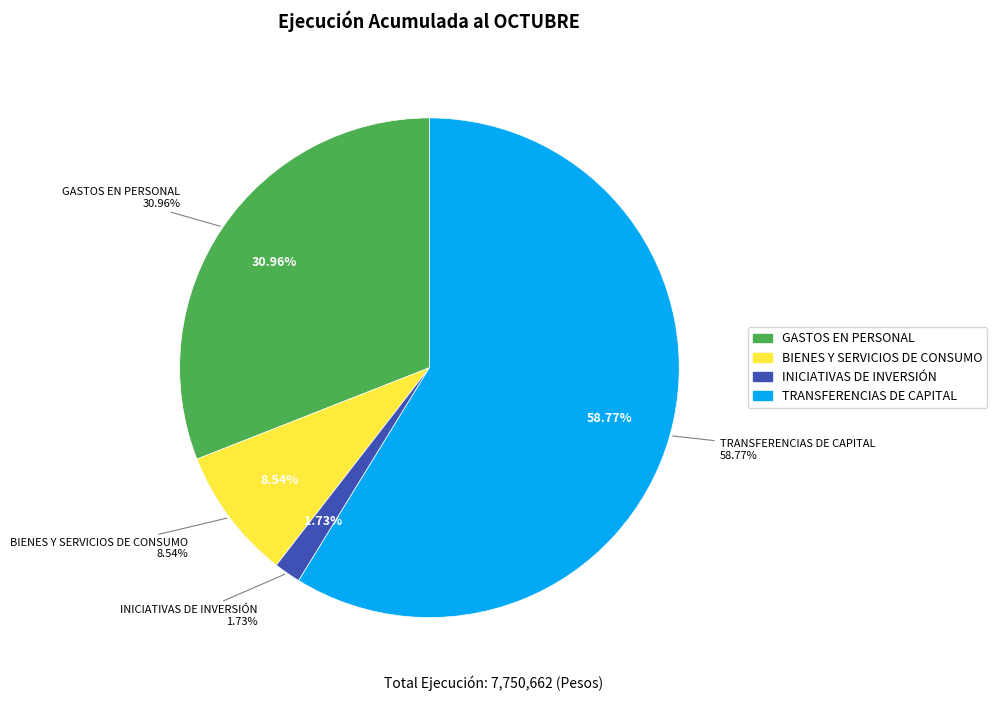

Combined, do ADQUISICIÓN DE ACTIVOS NO FINANCIEROS and GASTOS EN PERSONAL account for over 50%?

No